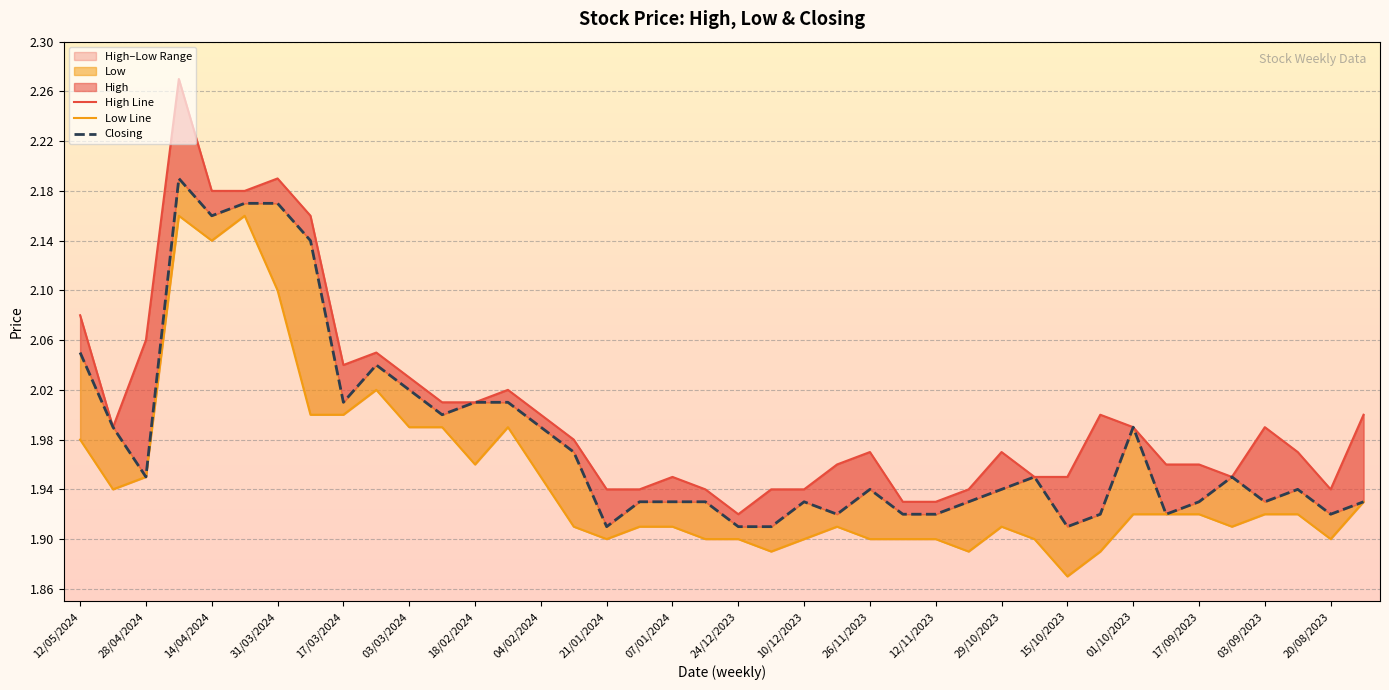

At which category does Closing reach its first local peak?

21/04/2024